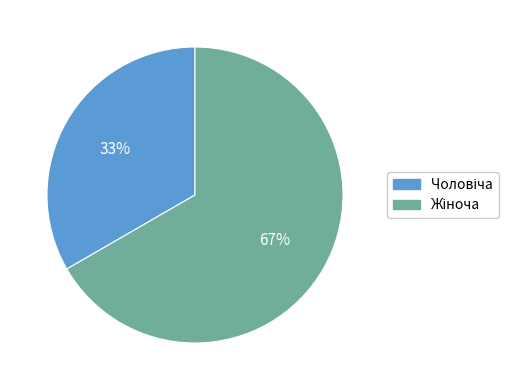

To the nearest percent, what is the average slice percentage?

50%